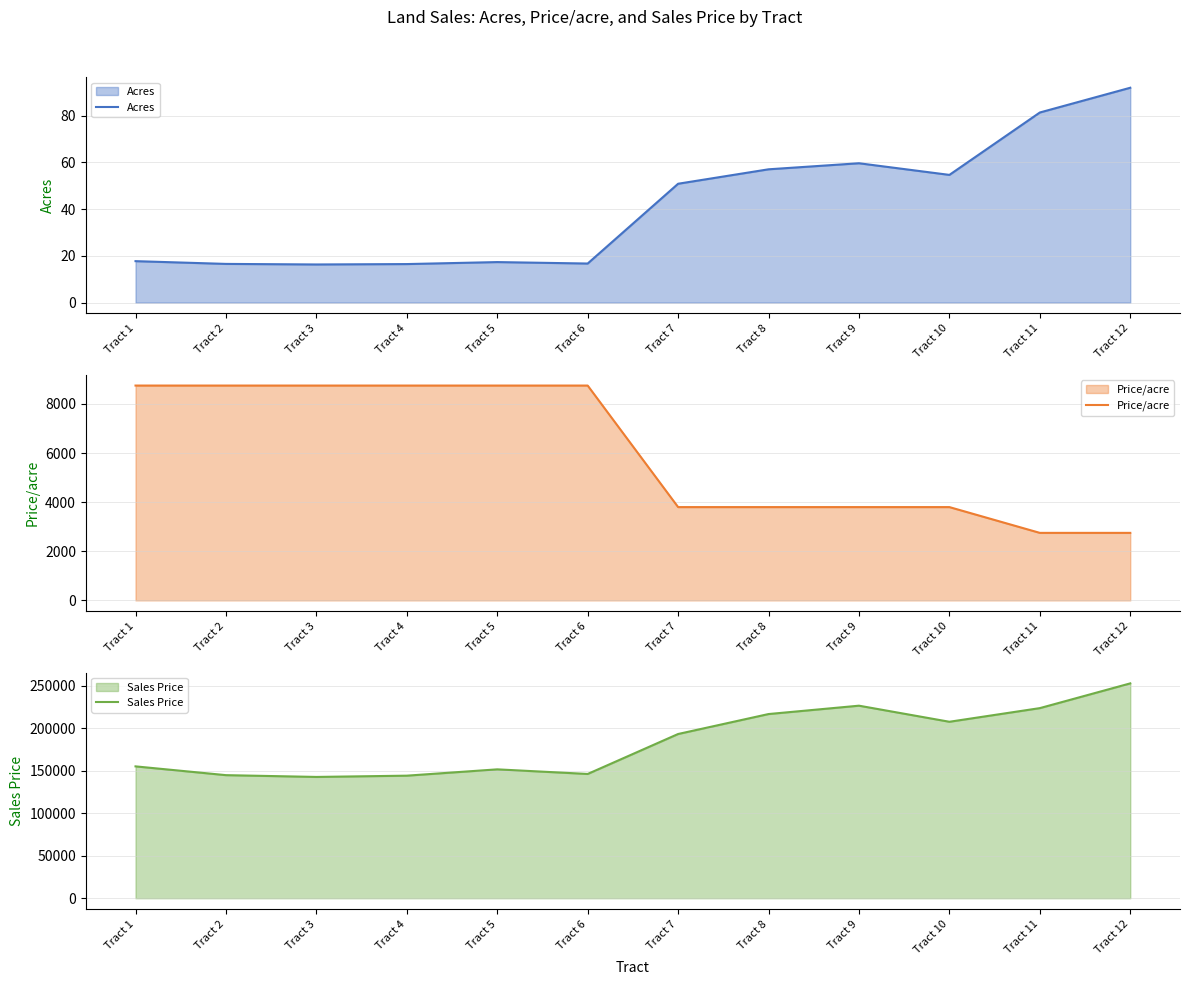

Which label corresponds to the smallest value in the chart?

Tract 3